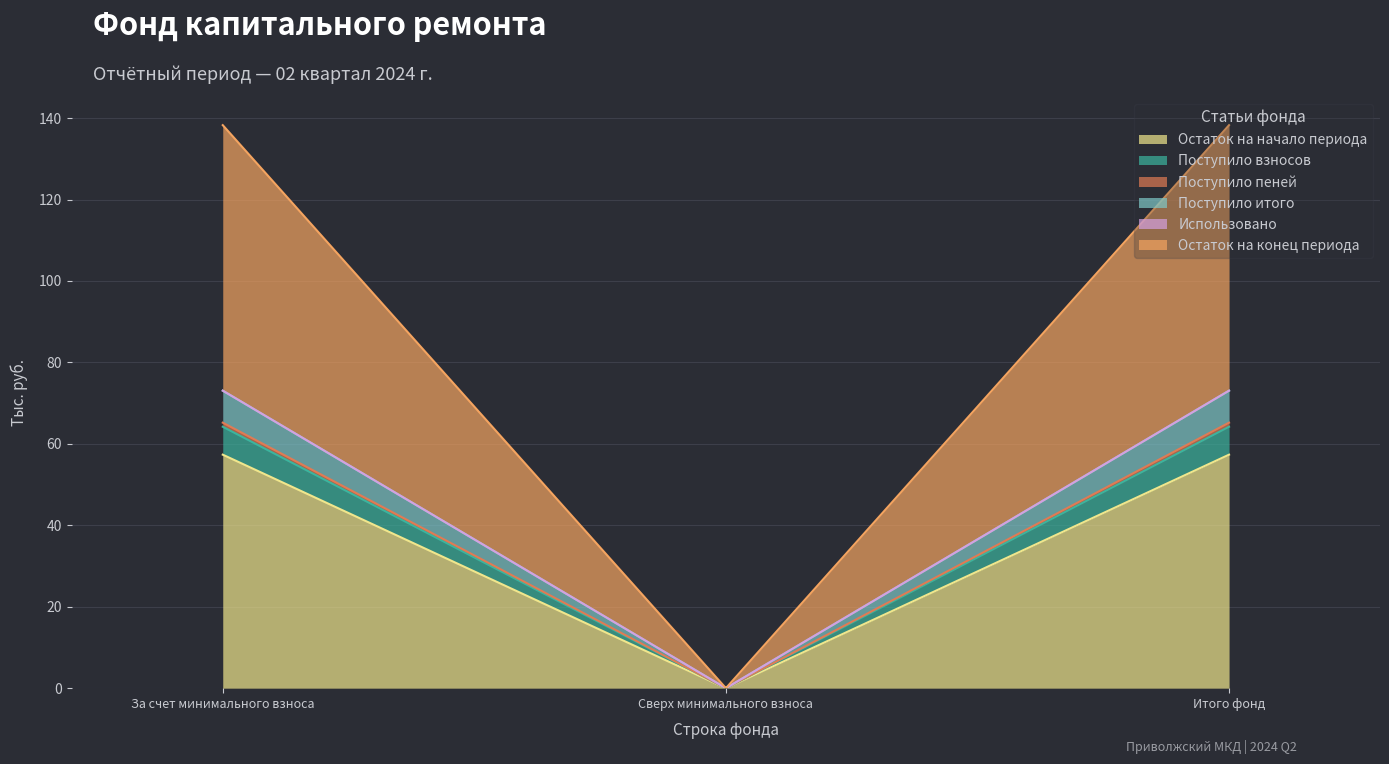

At which label does Поступило итого first exceed 73?

За счет минимального взноса